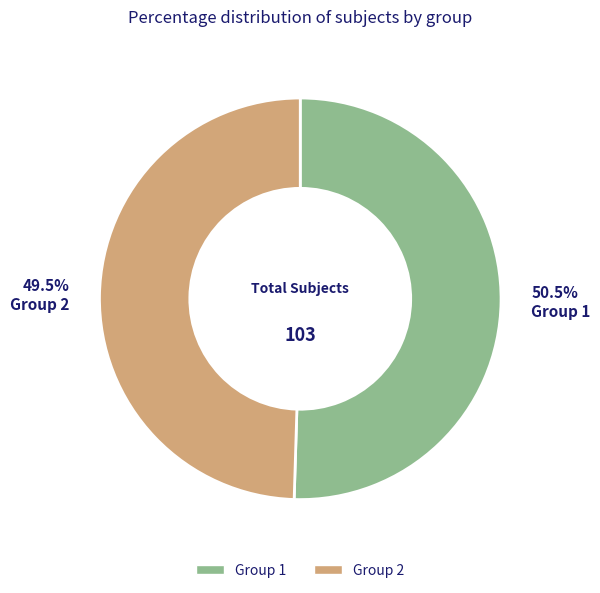

What is the largest slice in the pie chart?

Group 1